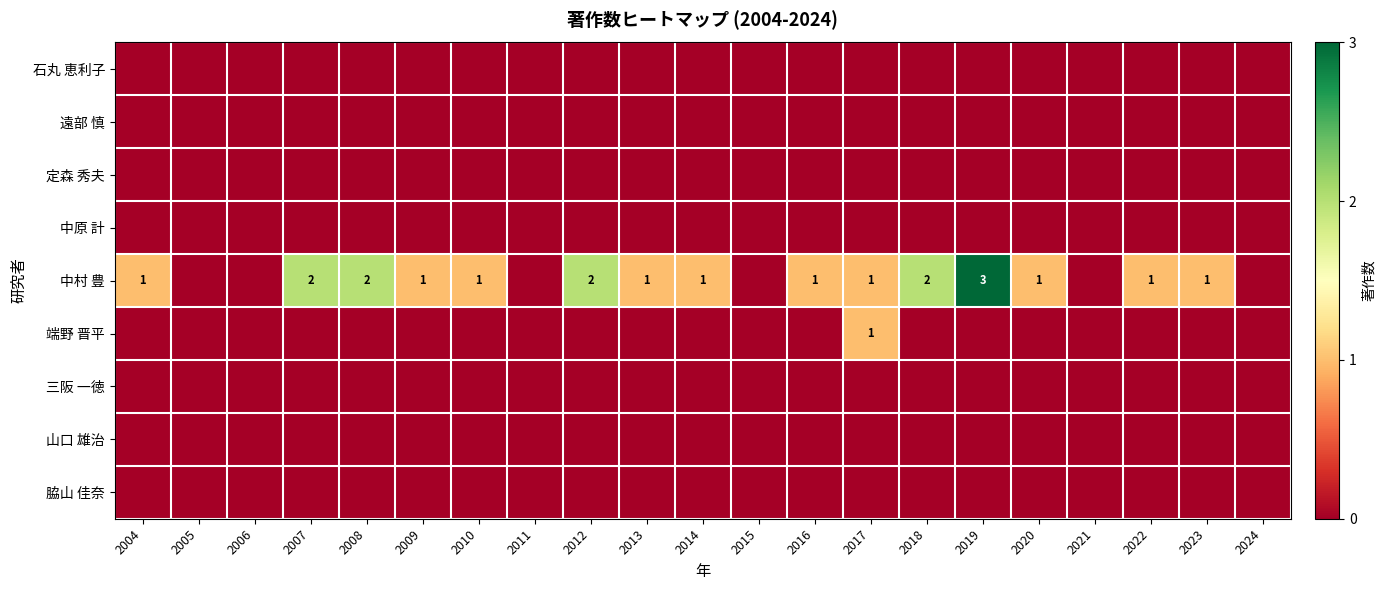

Count the number of categories in the chart.

21